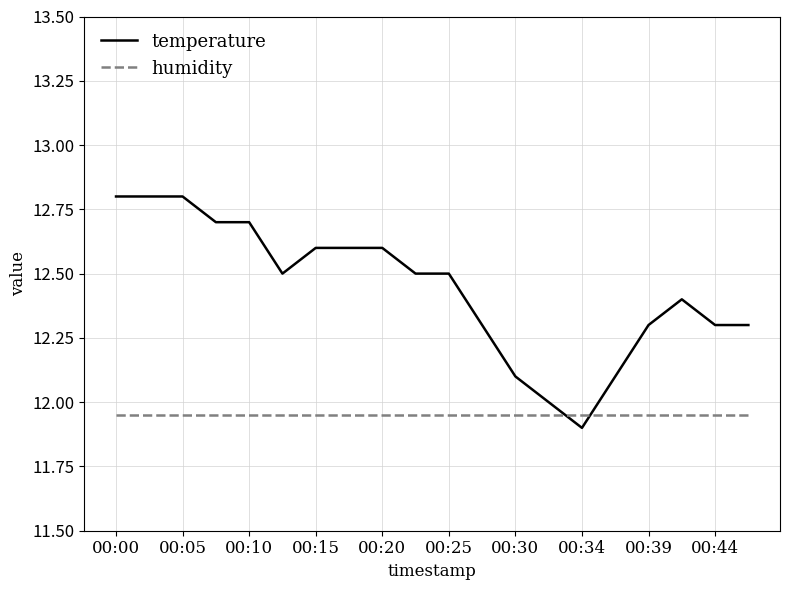

Which series has the largest range (max minus min)?

temperature